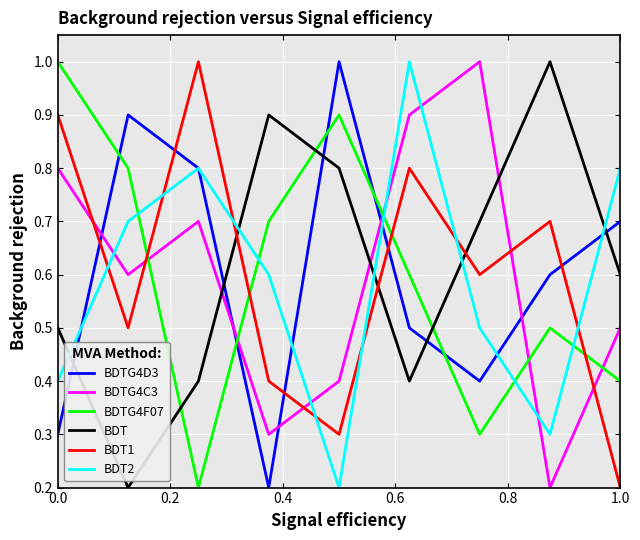

True or false: BDTG4C3 and BDT2 cross at least once.

True